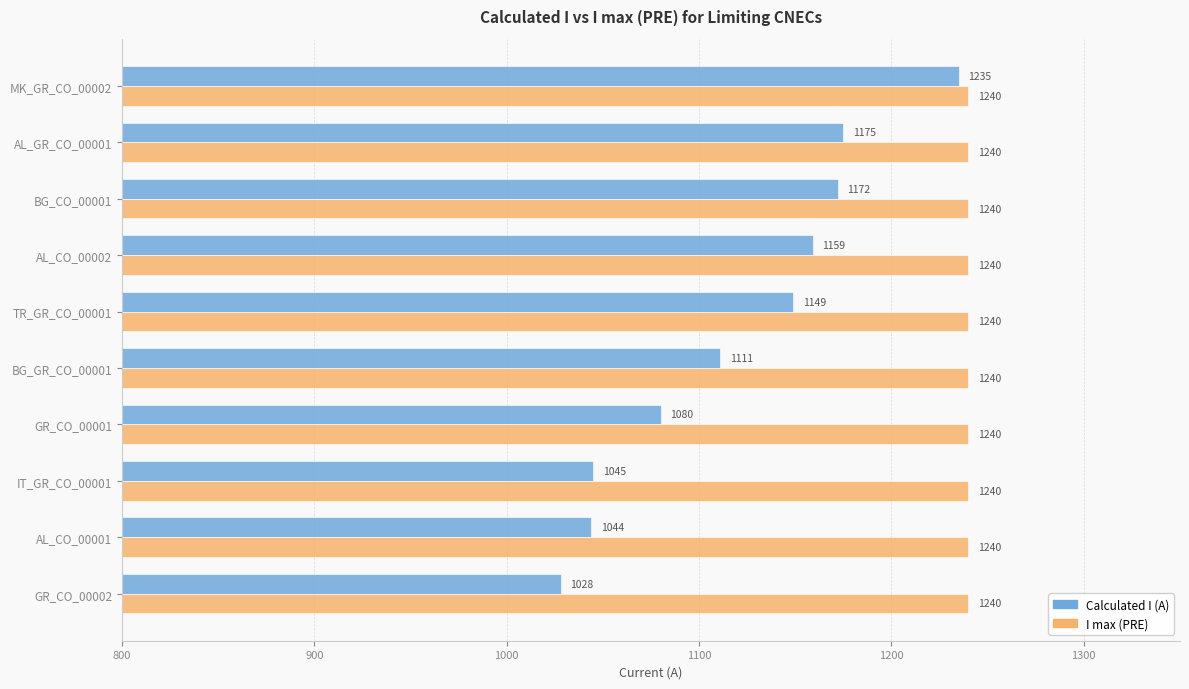

What is the sum of the I max (PRE) values at TR_GR_CO_00001 and AL_CO_00001?

2480